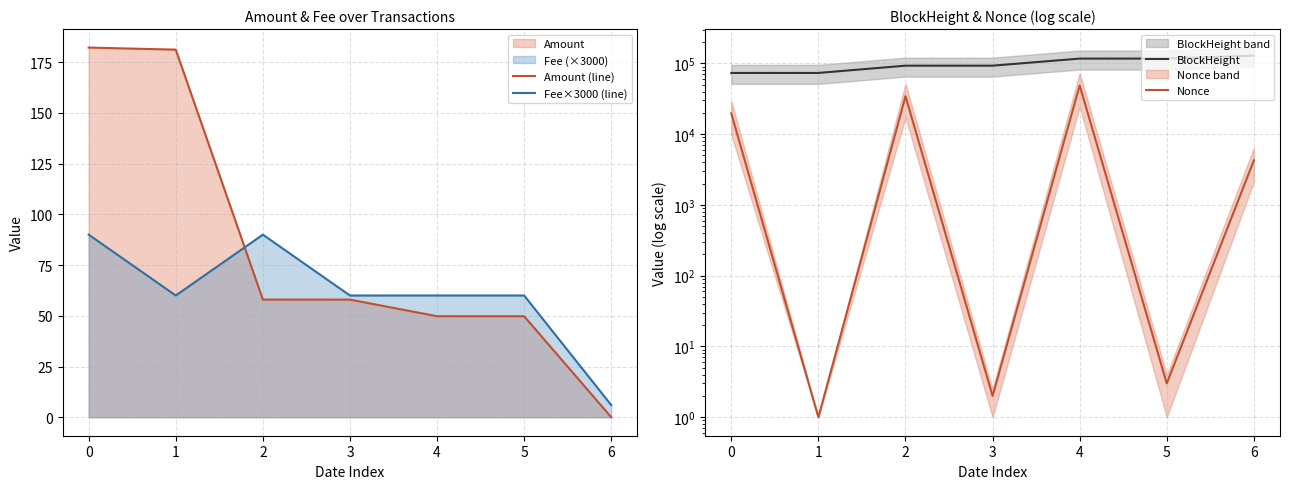

At how many categories does at least one series exceed 95362?

3